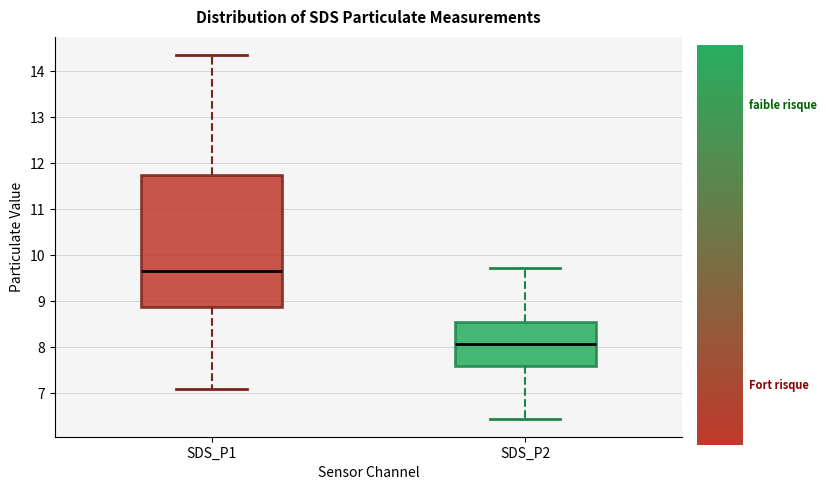

Reading left to right, read every box against the y-axis: the position of its median line, the range the box covers, and the ends of its whiskers. The values are not printed on the chart, so give them approximately, as read against the axis.

SDS_P1: median 9.7, box 8.9 to 11.7, whiskers 7.1 to 14.4
SDS_P2: median 8.1, box 7.6 to 8.6, whiskers 6.5 to 9.7